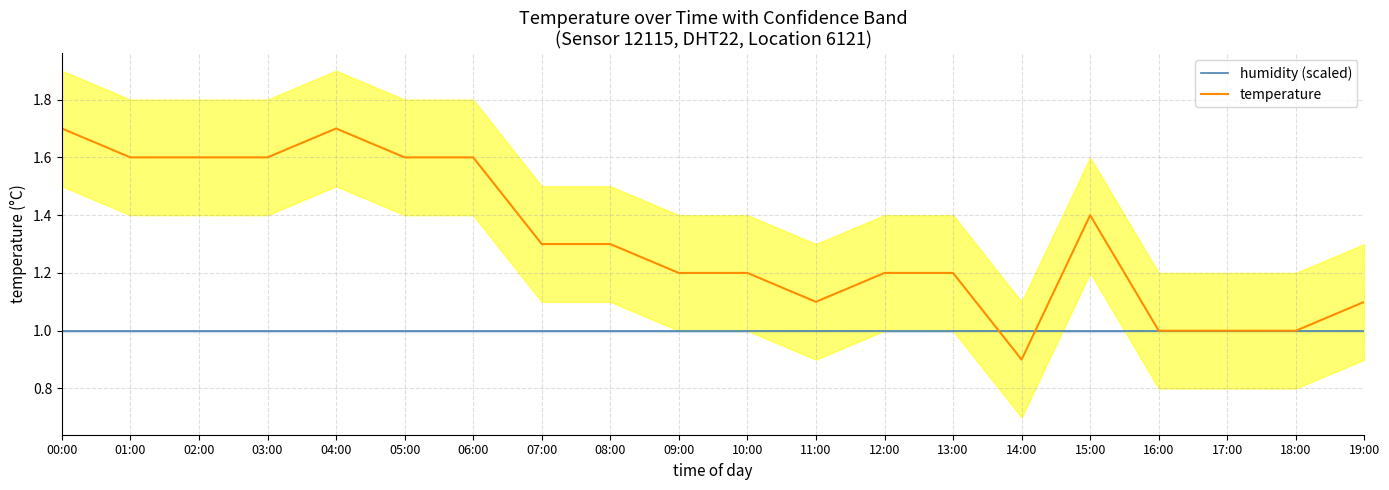

Is this an area chart (filled region under the line)?

No